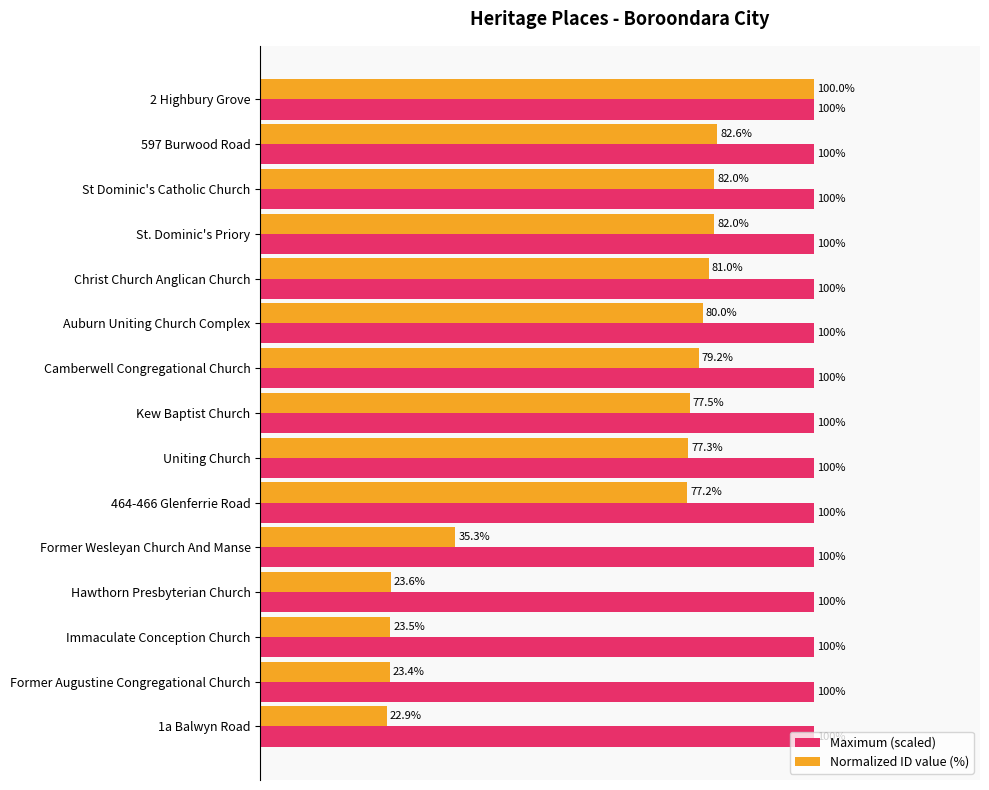

At which category is the sum across all series the highest?

2 Highbury Grove